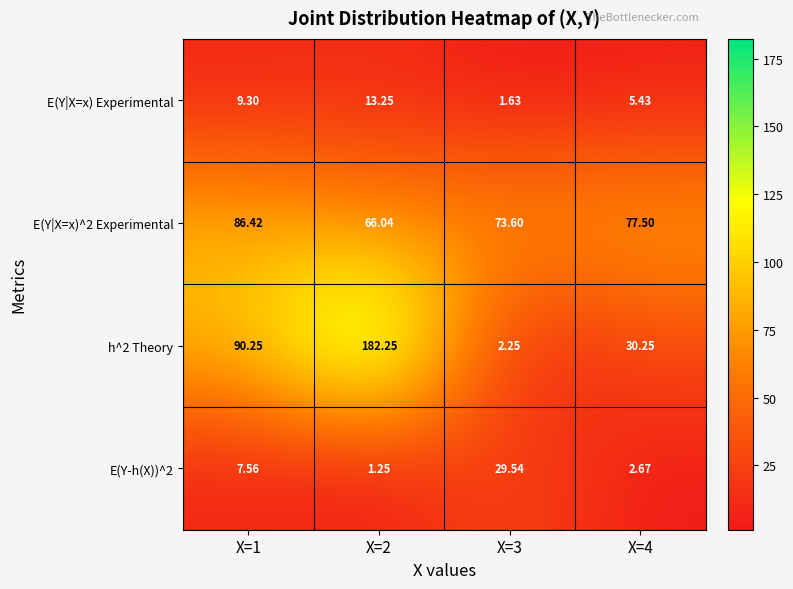

Which series has the largest total across all categories?

h^2 Theory